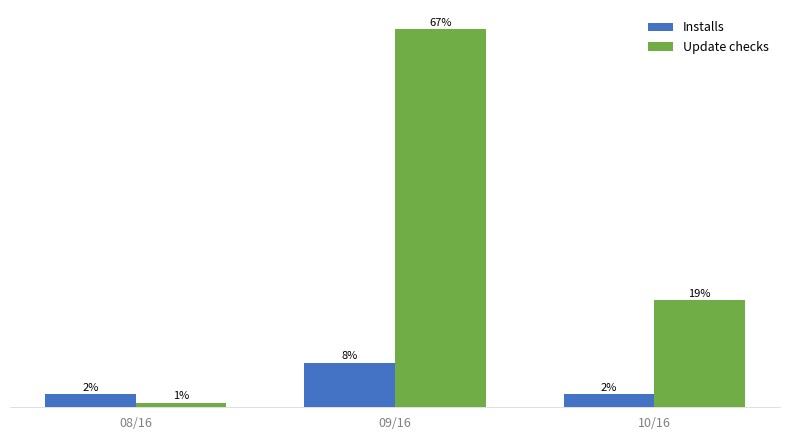

What are all the series names shown in the legend?

Installs, Update checks